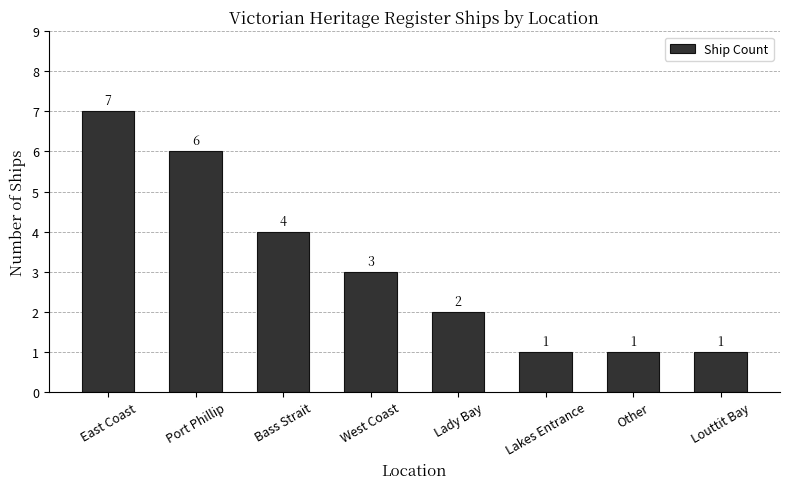

The value at Lady Bay is 4. True or false?

False